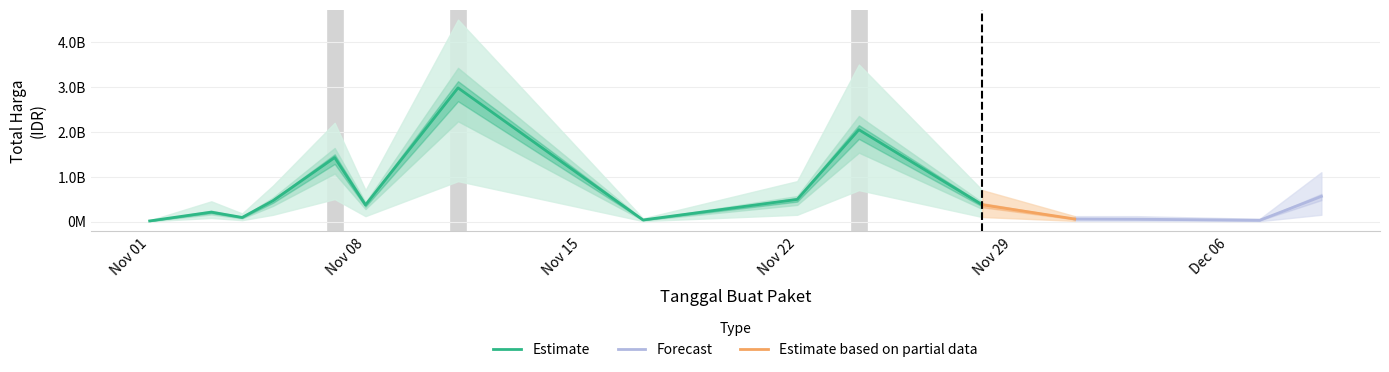

Approximately how many times larger is the value at 2021-11-03 compared to 2021-11-07?

0.1